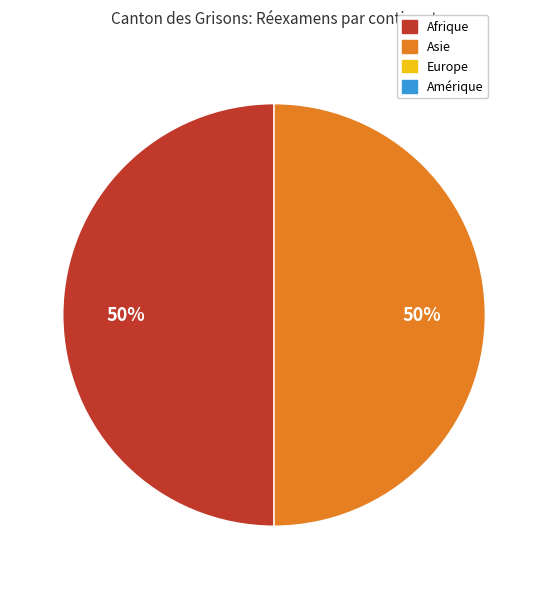

Count the number of slices in the pie.

2